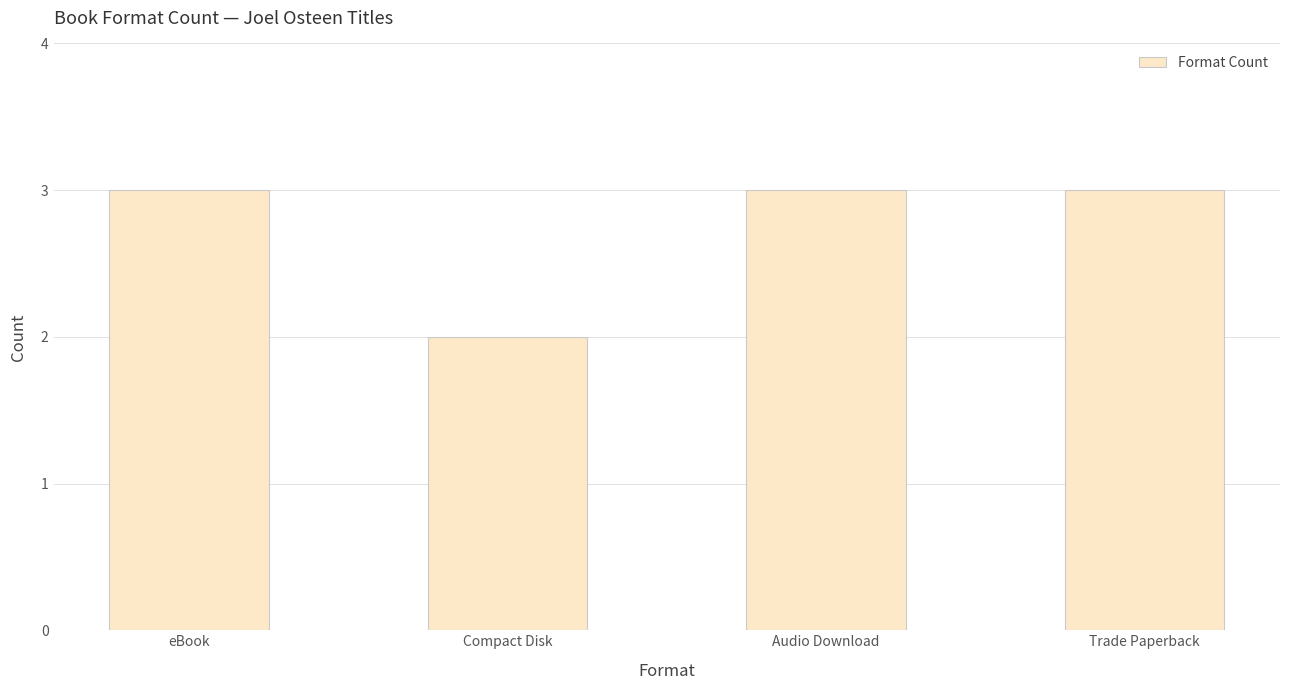

Does the chart contain any negative values?

No